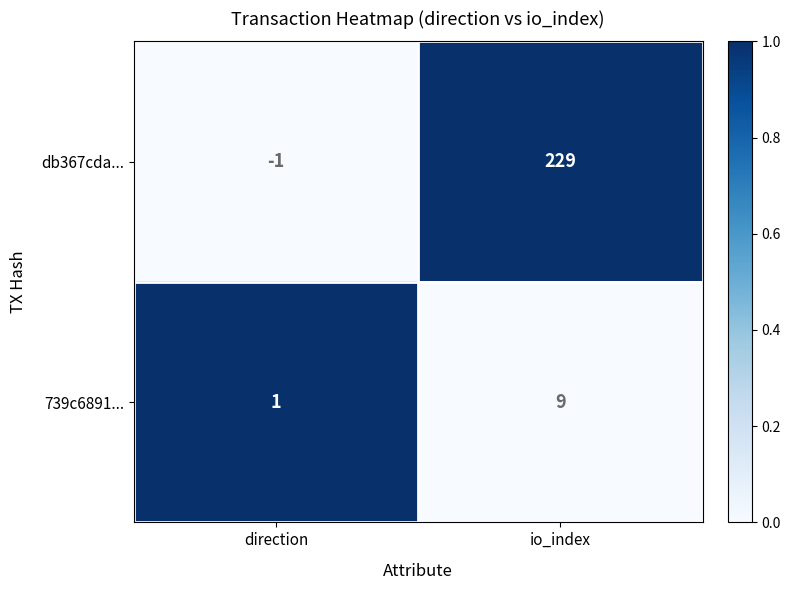

How many categories are shown in the chart?

2